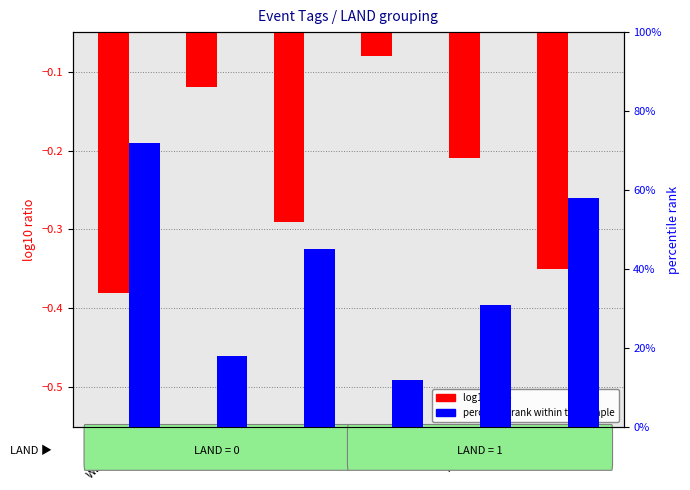

Reading right to left, what are all the values shown in this chart?

log10 ratio: SAFETY=-0.3	HEALTH=-0.2	SNOW=-0.1	WATER=-0.3	OCEAN=-0.1	WEATHER=-0.4
percentile rank within the sample: SAFETY=58.0	HEALTH=31.0	SNOW=12.0	WATER=45.0	OCEAN=18.0	WEATHER=72.0